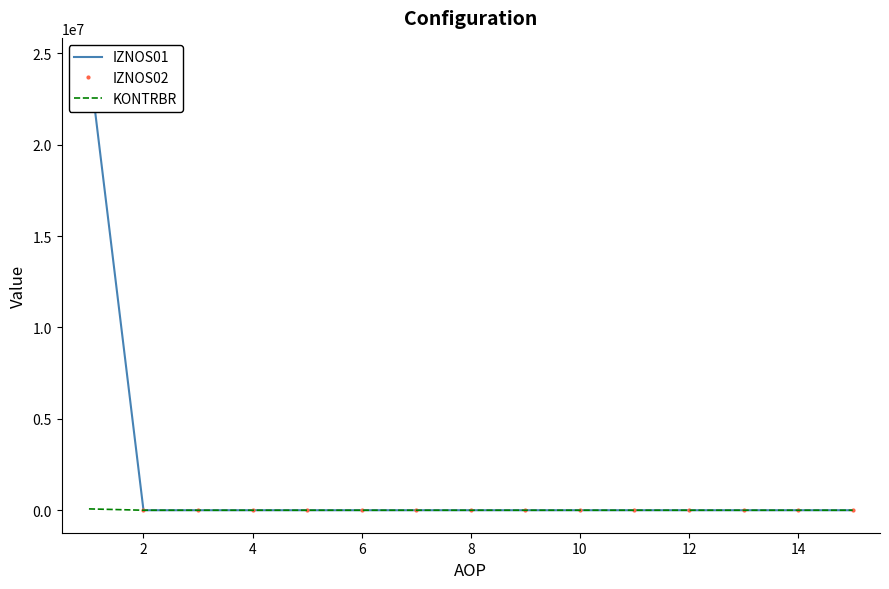

Which series has the largest total across all categories?

IZNOS01